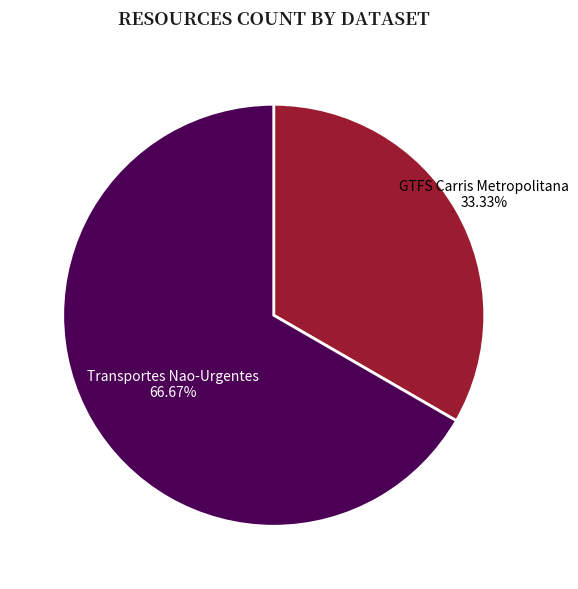

Do Transportes Nao-Urgentes and GTFS Carris Metropolitana together represent more than half of the pie?

Yes